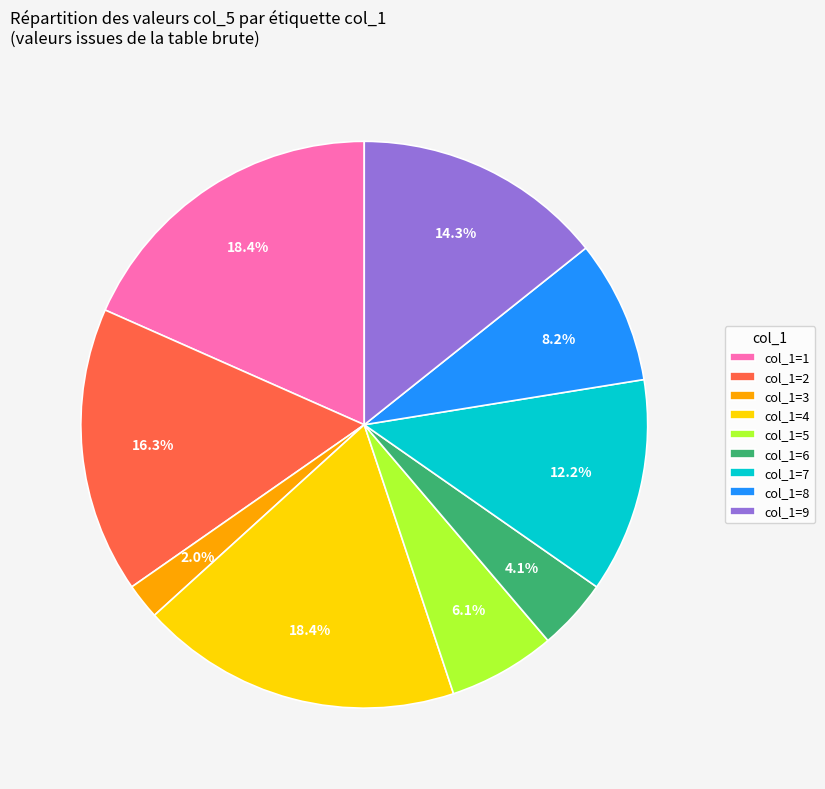

Combined, what portion of the pie is col_1=4 and col_1=2?

34.7%